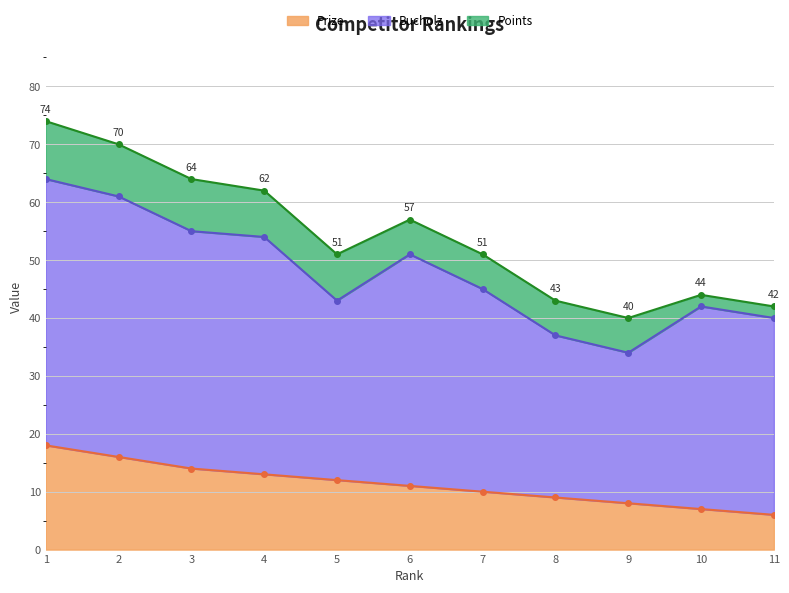

At which label does Bucholz reach its minimum?

9